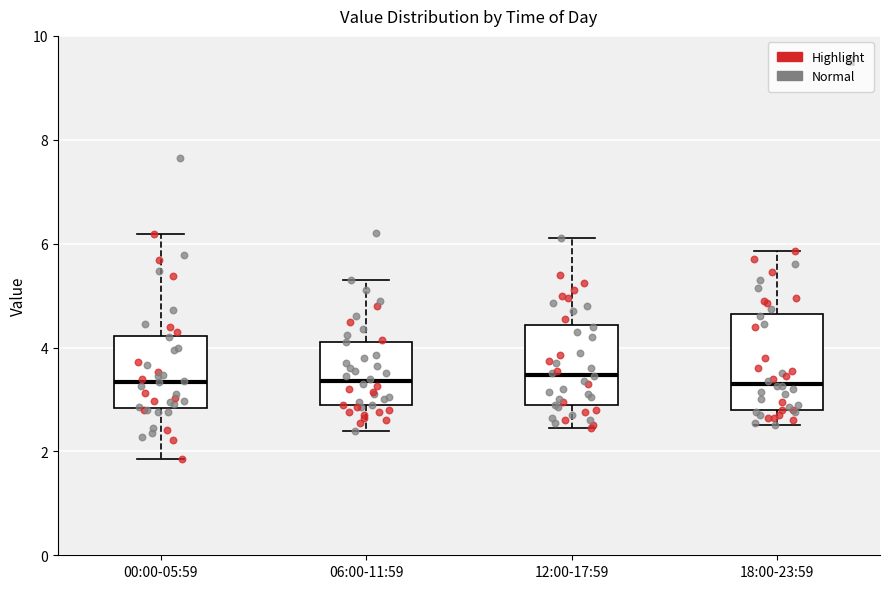

Comparing the boxes themselves (not the whiskers), which one is the tallest?

18:00-23:59